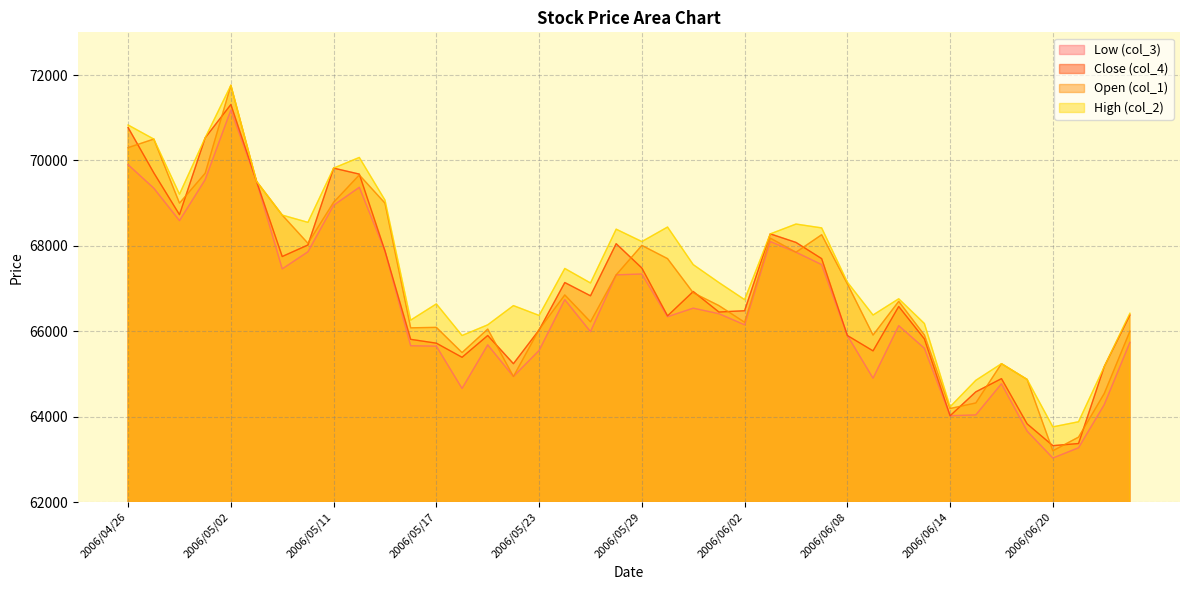

Reading right to left, extract all data points from this chart.

Low (col_3): 65740	64280	63270	63030	63660	64770	64040	64020	65600	66130	64900	65900	67560	67850	68100	66150	66410	66540	66340	67340	67320	65990	66740	65550	64940	65680	64660	65650	65660	67880	69370	68950	67860	67460	69510	71180	69550	68590	69350	69900
Close (col_4): 66380	65170	63370	63320	63830	64890	64580	64020	65820	66580	65540	65900	67700	68080	68280	66480	66450	66930	66360	67480	68050	66830	67140	66030	65240	65900	65390	65720	65810	67880	69680	69820	68020	67750	69510	71310	70530	68730	69710	70770
Open (col_1): 66000	64540	63520	63200	64870	65240	64320	64190	65910	66700	65910	67110	68260	67850	68180	66210	66600	66900	67700	68010	67320	66220	66850	66040	64940	66050	65500	66090	66080	69000	69660	69020	68060	68720	69510	71760	69700	69000	70500	70300
High (col_2): 66420	65170	63880	63760	64870	65240	64850	64230	66180	66760	66380	67150	68420	68510	68280	66740	67140	67560	68440	68100	68390	67130	67470	66370	66600	66150	65900	66640	66260	69070	70070	69820	68550	68720	69510	71760	70530	69210	70500	70830